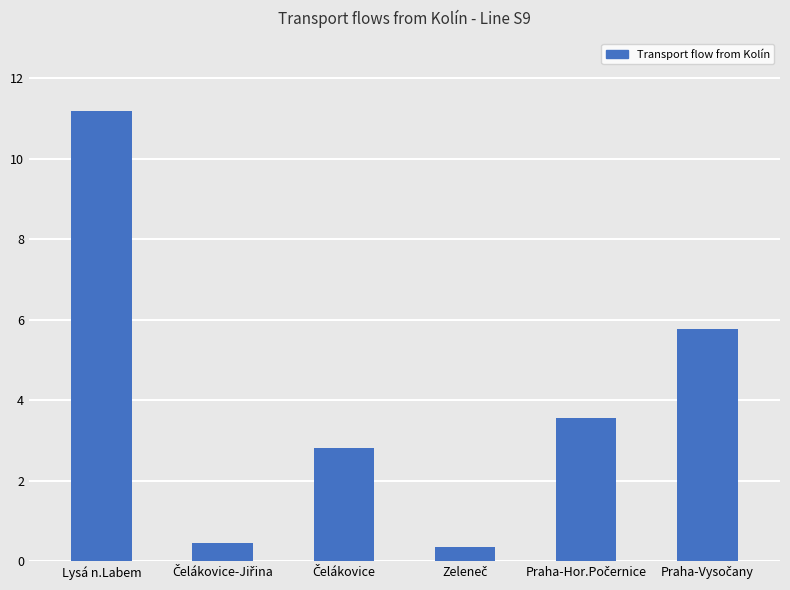

At which category does the chart reach its peak across all series?

Lysá n.Labem